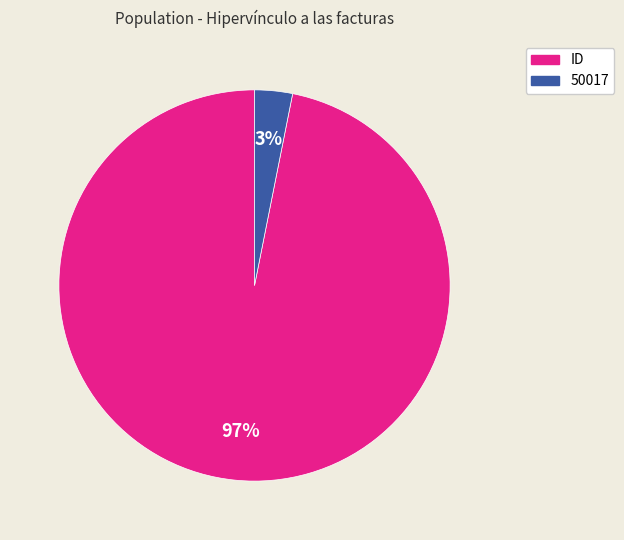

Which category has the biggest portion of the pie?

ID